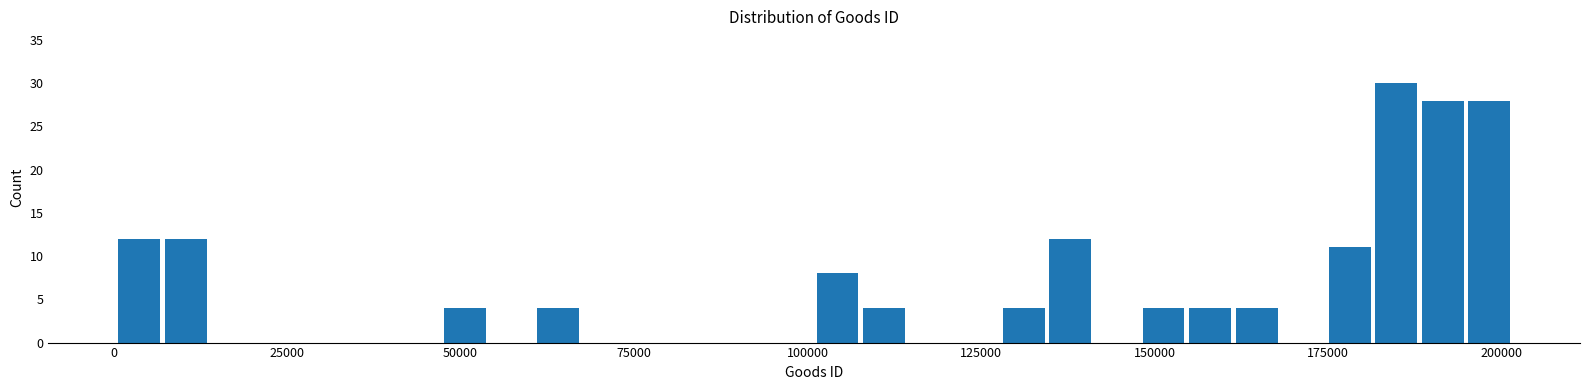

Around what value on the x-axis is the tallest bar? Give the approximate position of its centre, as read against the axis.

185000